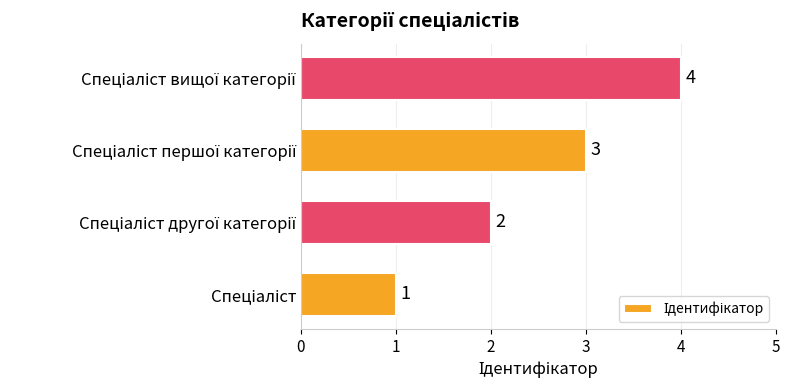

What is the maximum value shown in the chart?

4